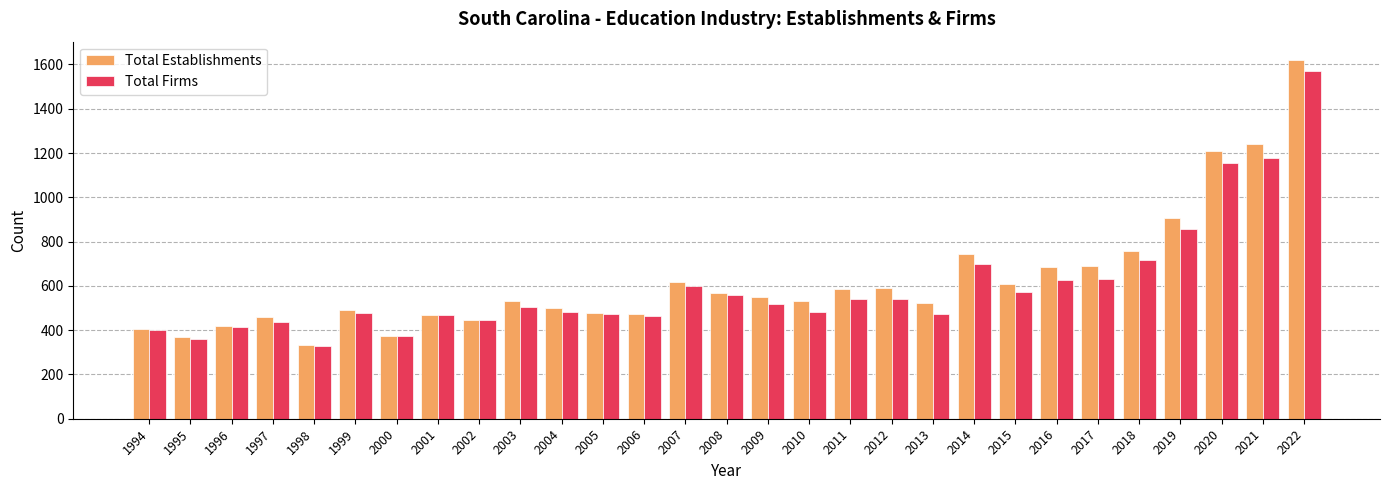

What is the minimum value for Total Establishments?

335